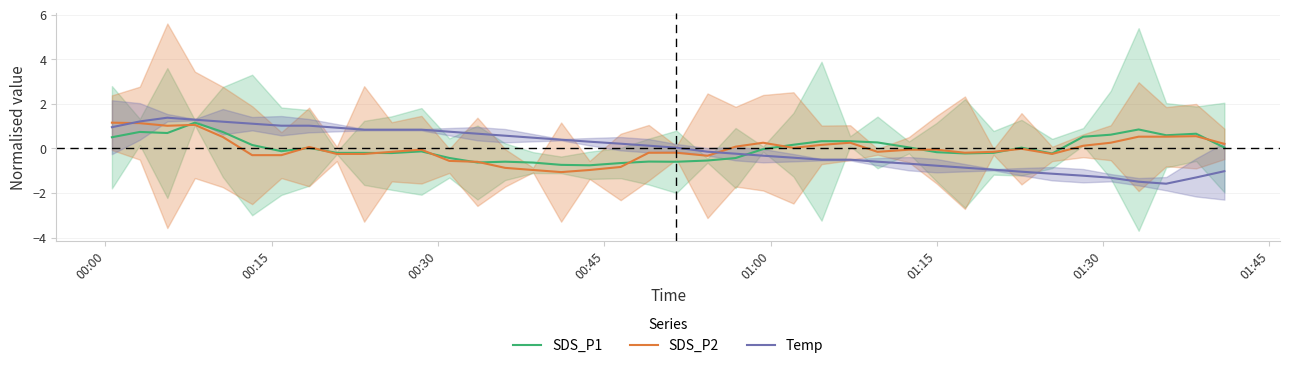

True or false: Temp and SDS_P1 intersect in this chart.

True